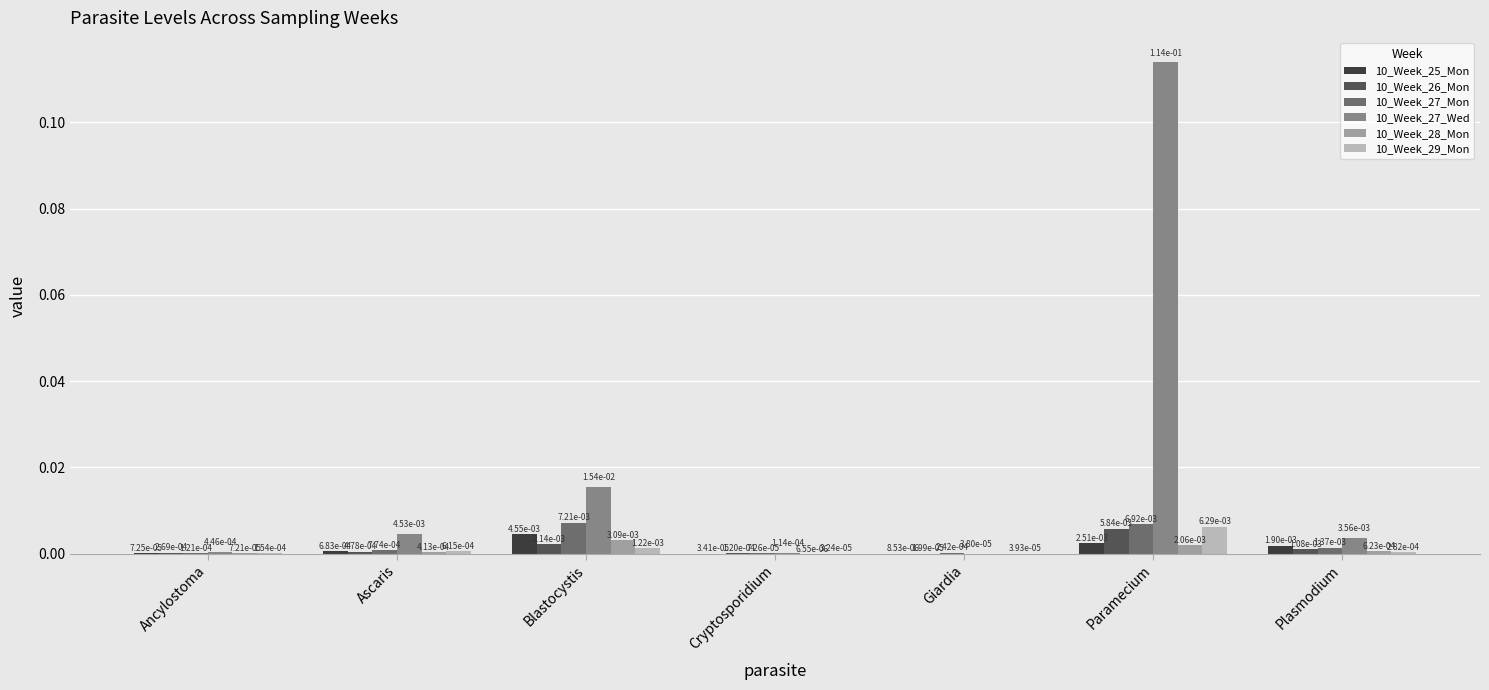

At which category is the sum across all series the highest?

Paramecium